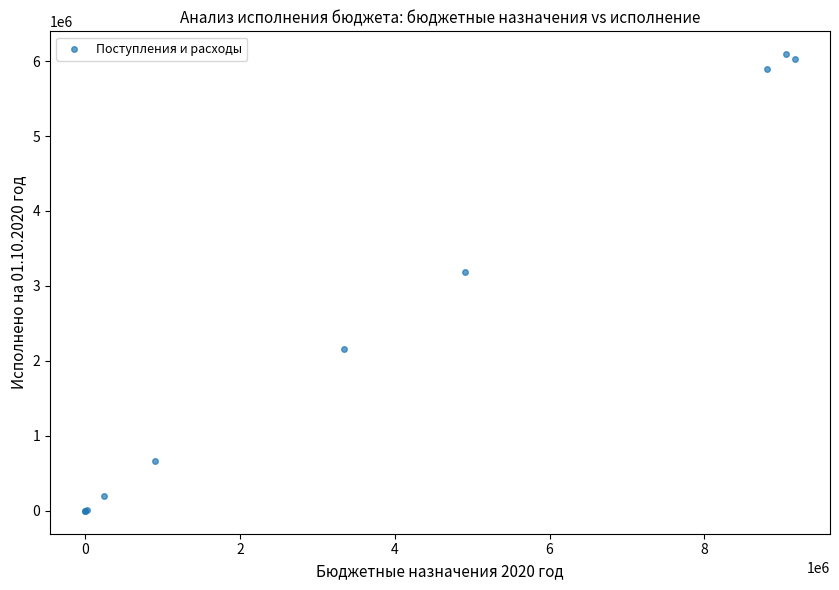

What Y value in the scatter plot is closest to 3045742?

3190670.3